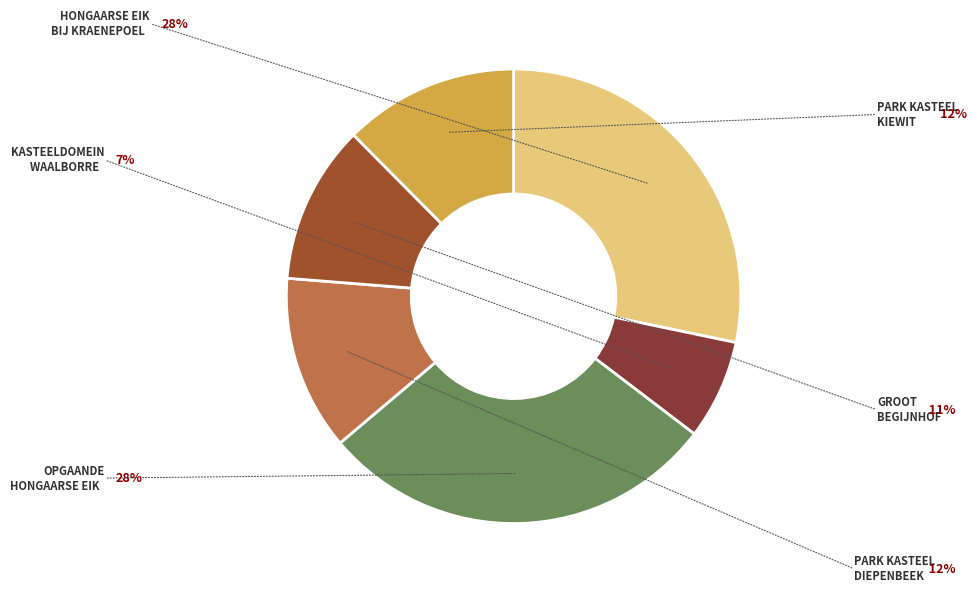

How many slices are in this pie chart?

6